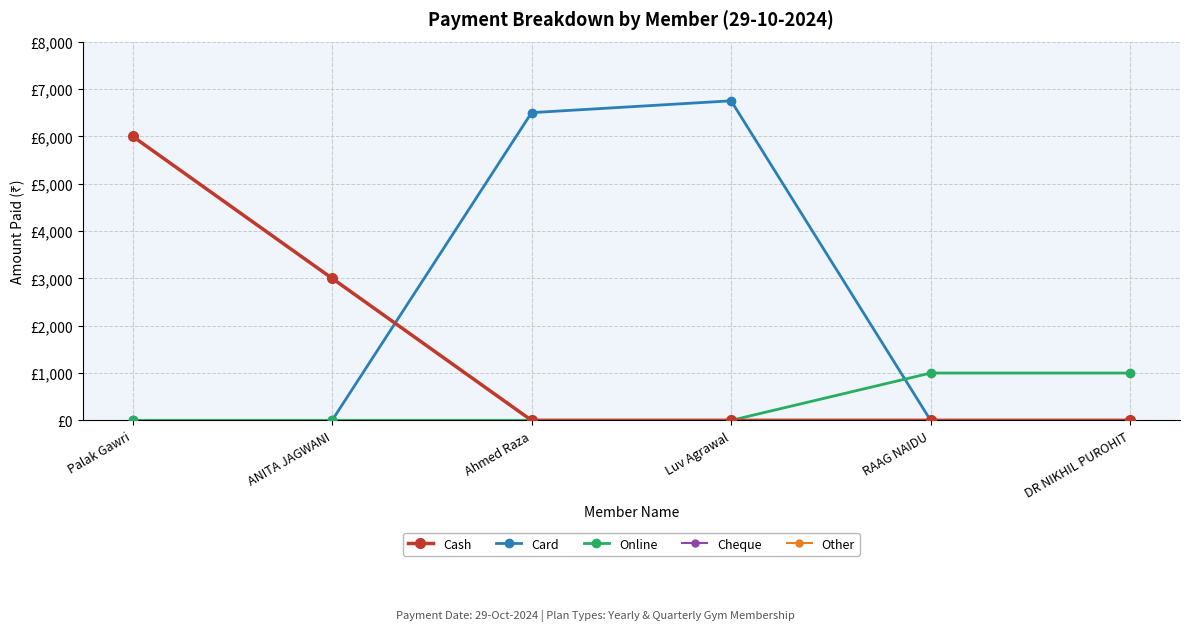

What is the label of the 5th point from the right?

ANITA JAGWANI